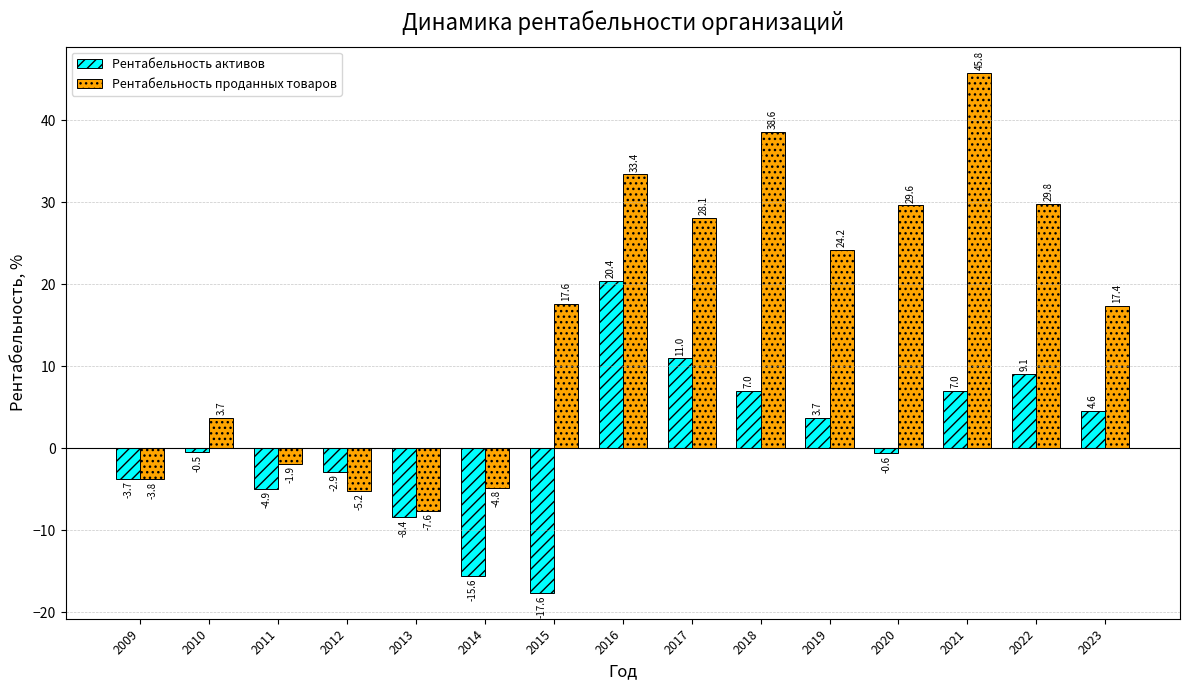

What is the approximate value of Рентабельность активов at 2021?

7.0